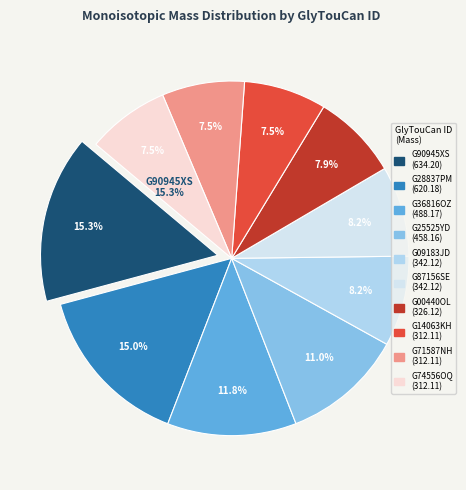

Rank the categories by value from highest to lowest.

G90945XS, G28837PM, G36816OZ, G25525YD, G09183JD, G87156SE, G00440OL, G14063KH, G71587NH, G74556OQ